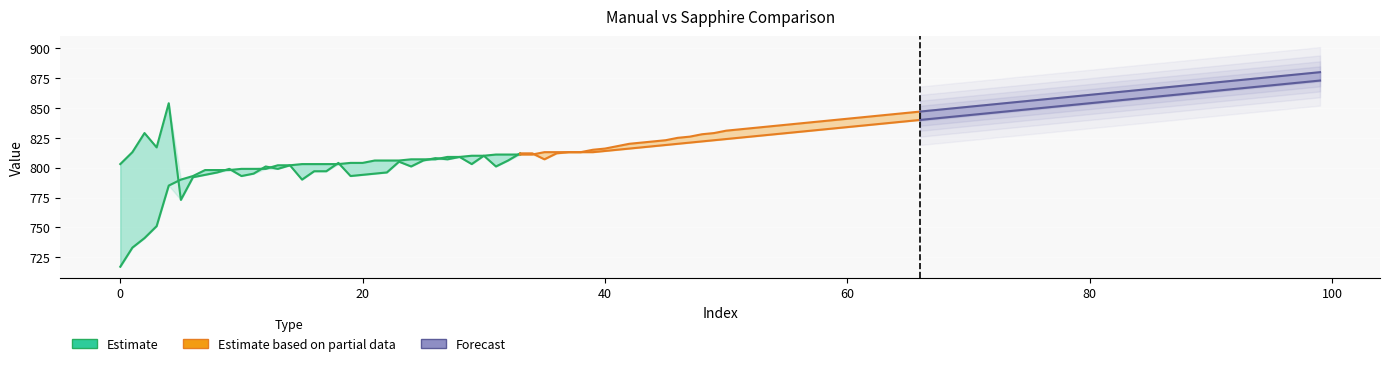

What is the value of the Estimate point at the 2nd from the left?

813